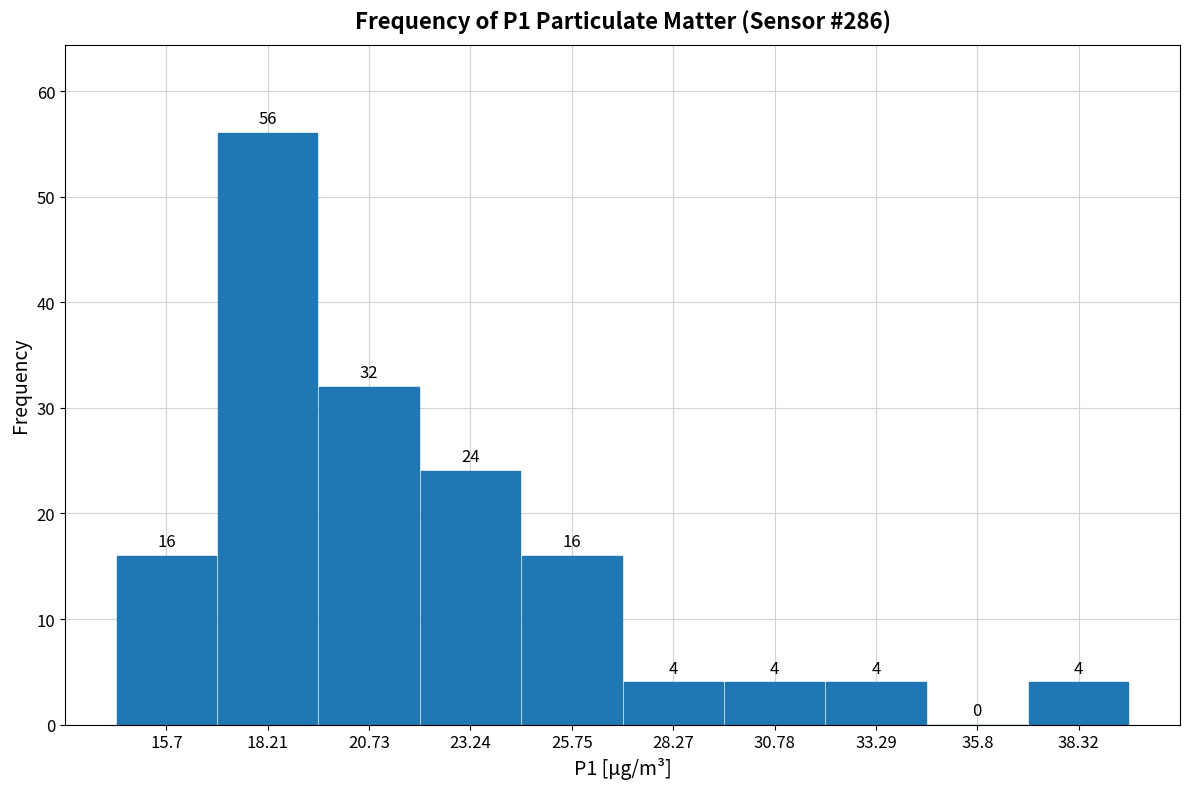

Reading left to right, extract all data points from this chart.

15.7=16	18.21=56	20.73=32	23.24=24	25.75=16	28.27=4	30.78=4	33.29=4	35.8=0	38.32=4